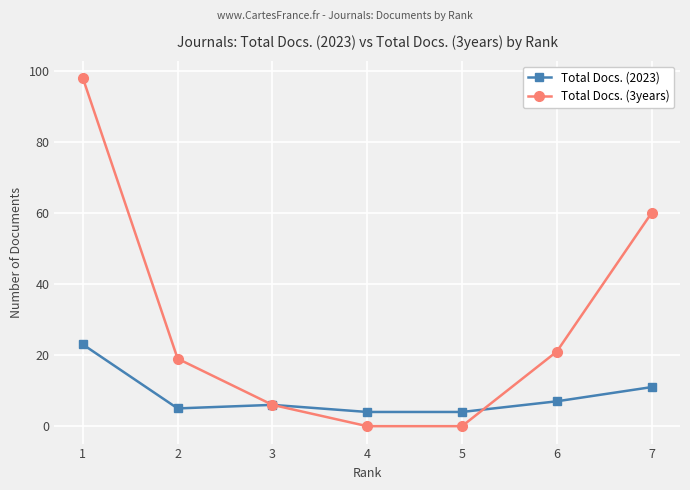

What is the average value of the Total Docs. (2023) series?

9